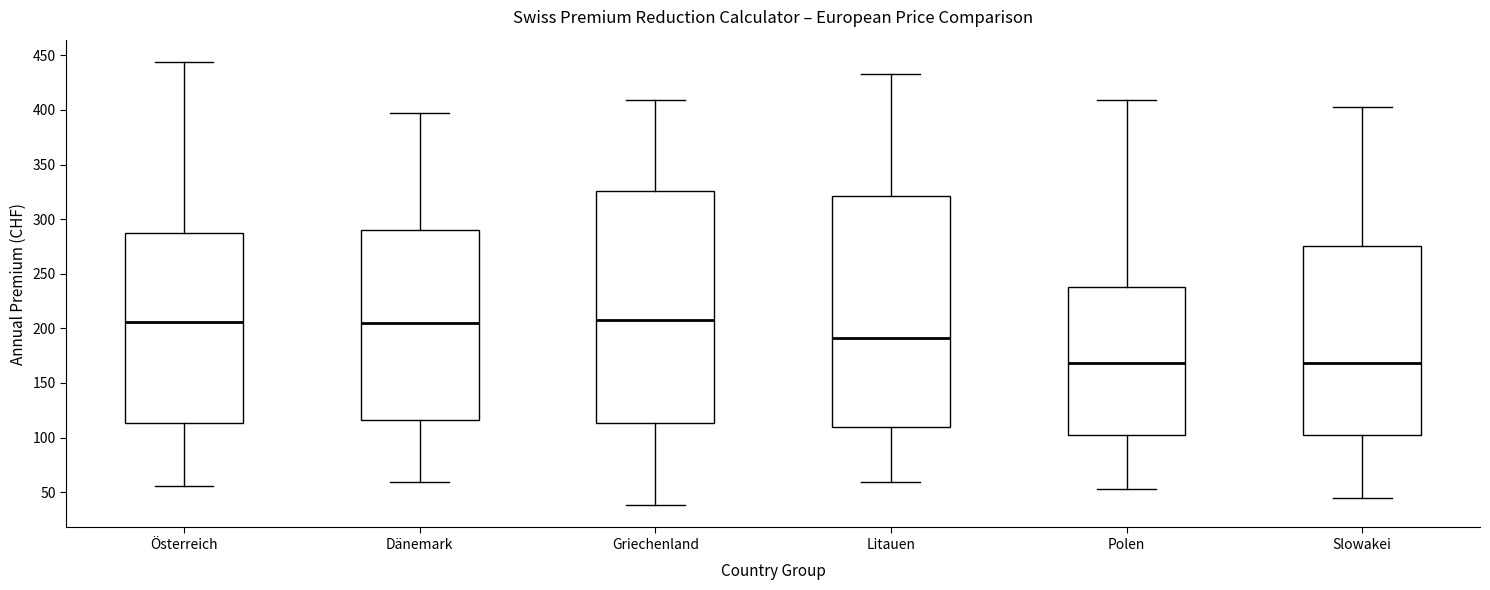

Reading left to right, transcribe this box plot: for each box, give where its median line is, the range the box spans, and where its two whiskers end, as read against the y-axis. The values are not printed on the chart, so give them approximately, as read against the axis.

Österreich: median 205, box 115 to 285, whiskers 55 to 445
Dänemark: median 205, box 115 to 290, whiskers 60 to 395
Griechenland: median 210, box 115 to 325, whiskers 40 to 410
Litauen: median 190, box 110 to 320, whiskers 60 to 435
Polen: median 170, box 105 to 240, whiskers 55 to 410
Slowakei: median 170, box 105 to 275, whiskers 45 to 405